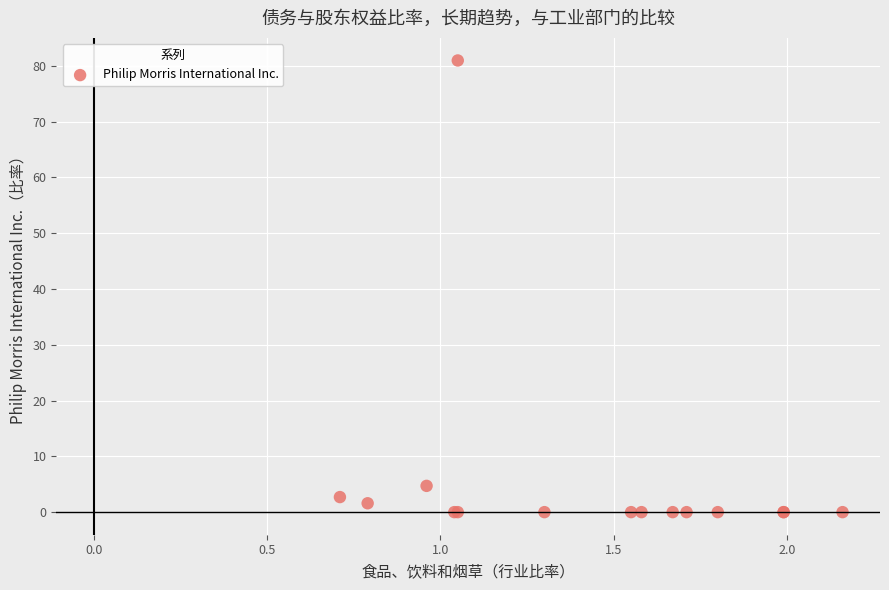

What Y value in the scatter plot is closest to 40?

4.7